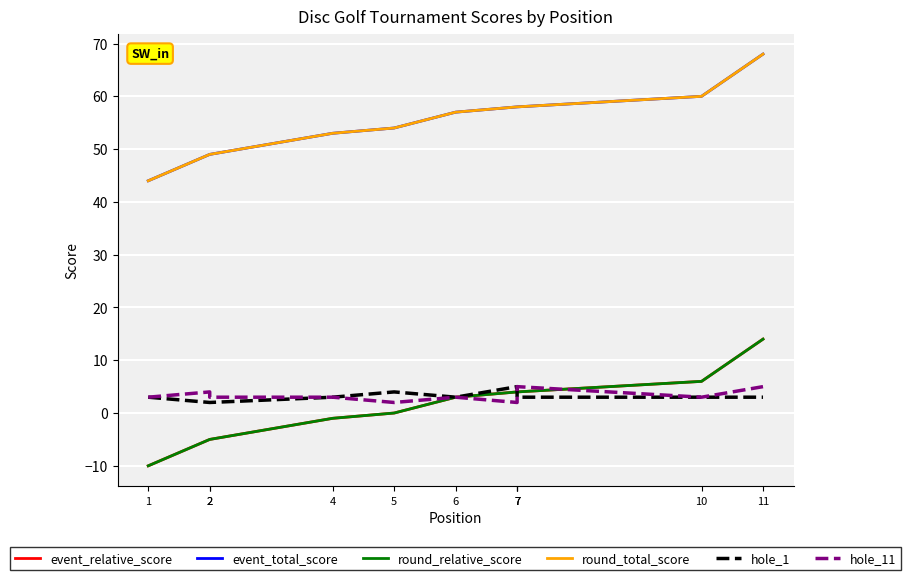

At 2, list the series in order from largest to smallest.

event_total_score, round_total_score, hole_11, hole_1, event_relative_score, round_relative_score